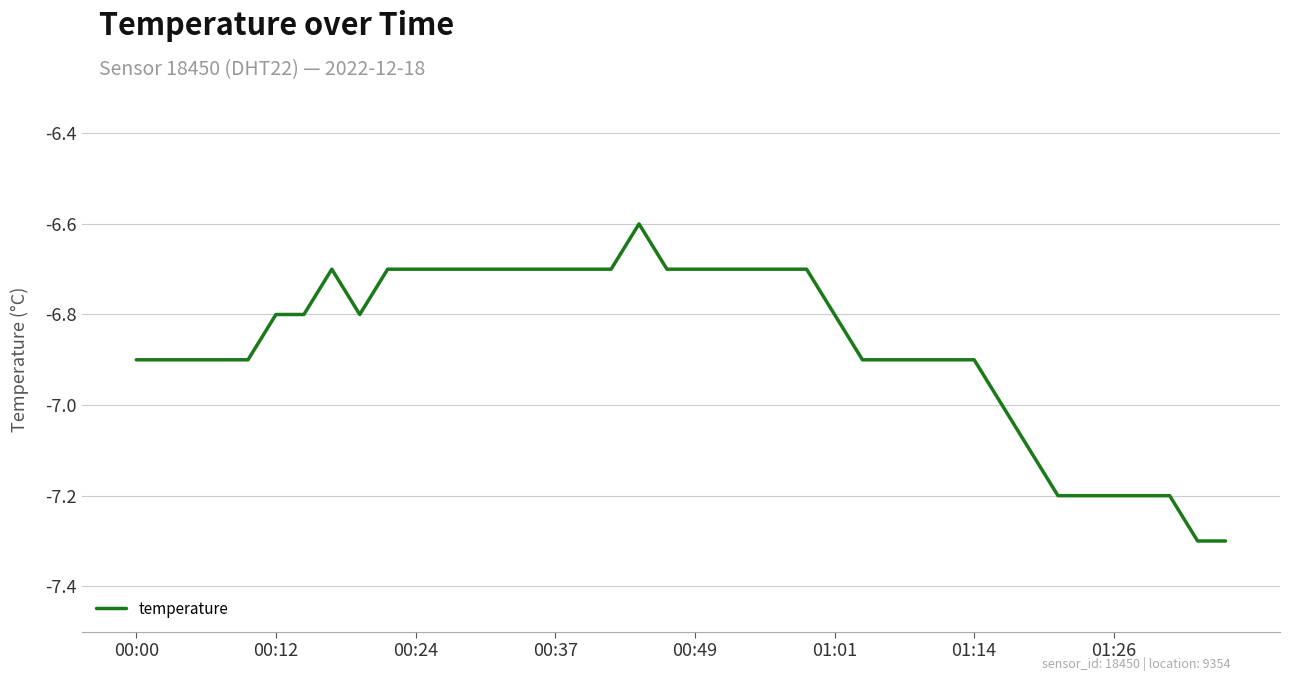

What is the maximum value shown in the chart?

-6.6